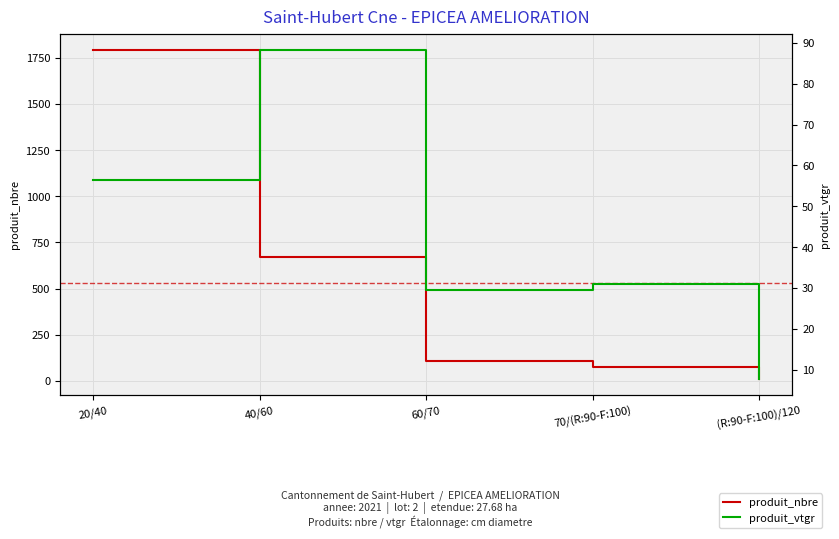

At how many categories does at least one series exceed 1176?

1